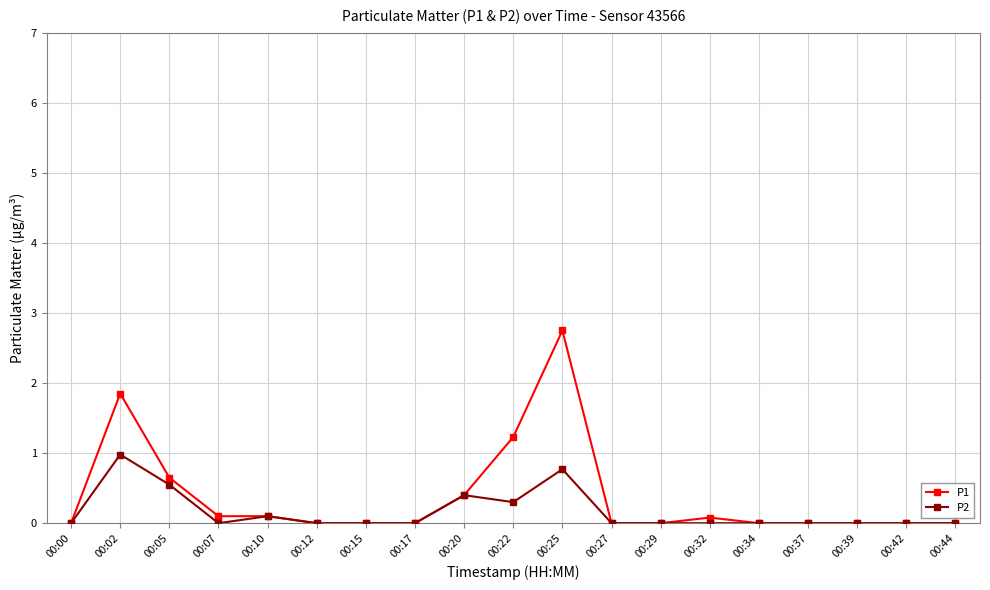

True or false: P1 has more than 2 points higher than both neighbors.

True